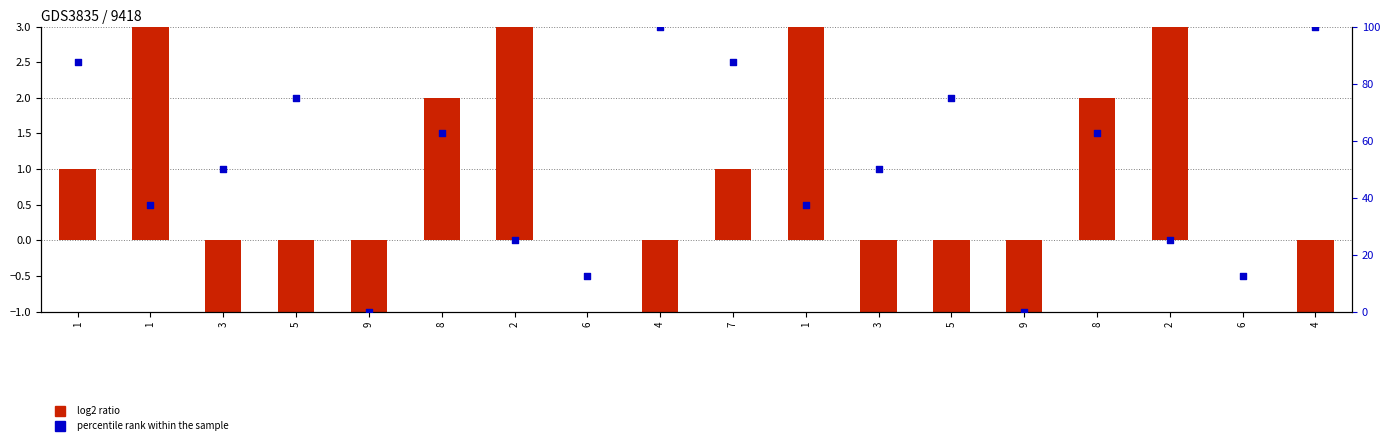

What is the total value across all series at 5?

71.0